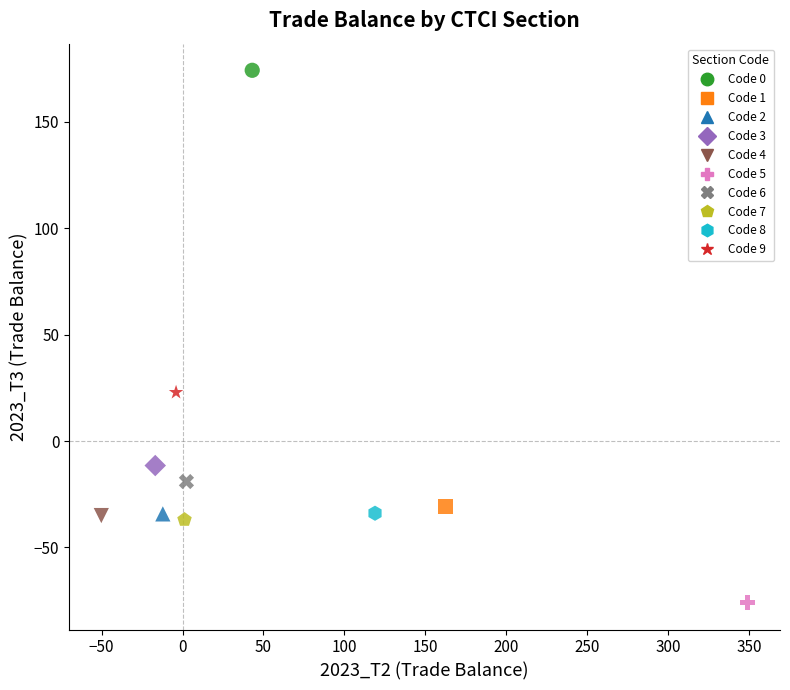

What are all the series names shown in the legend?

Code 0, Code 1, Code 2, Code 3, Code 4, Code 5, Code 6, Code 7, Code 8, Code 9